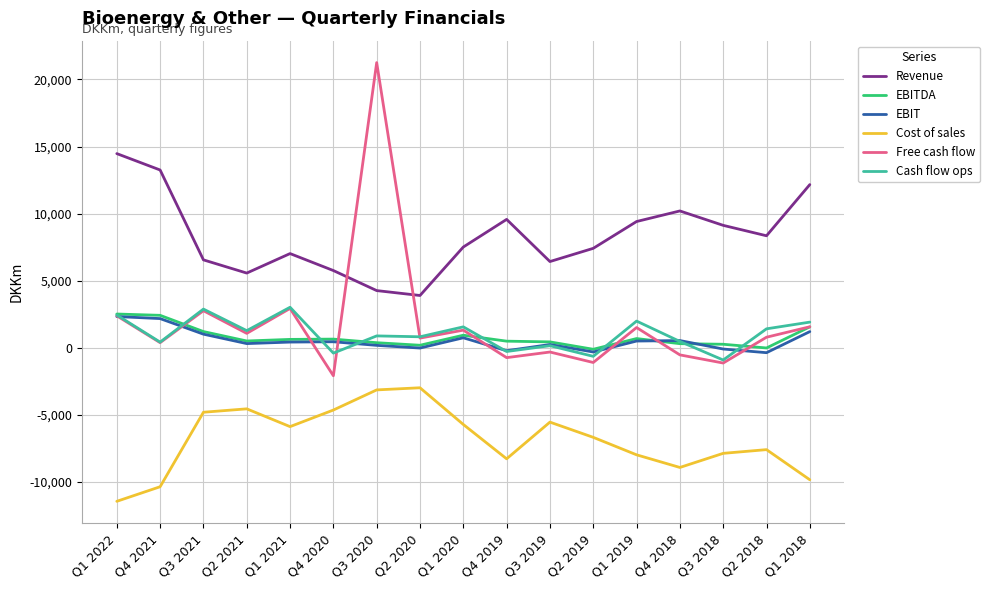

Between Q3 2021 and Q2 2019, which series saw the biggest shift?

Free cash flow